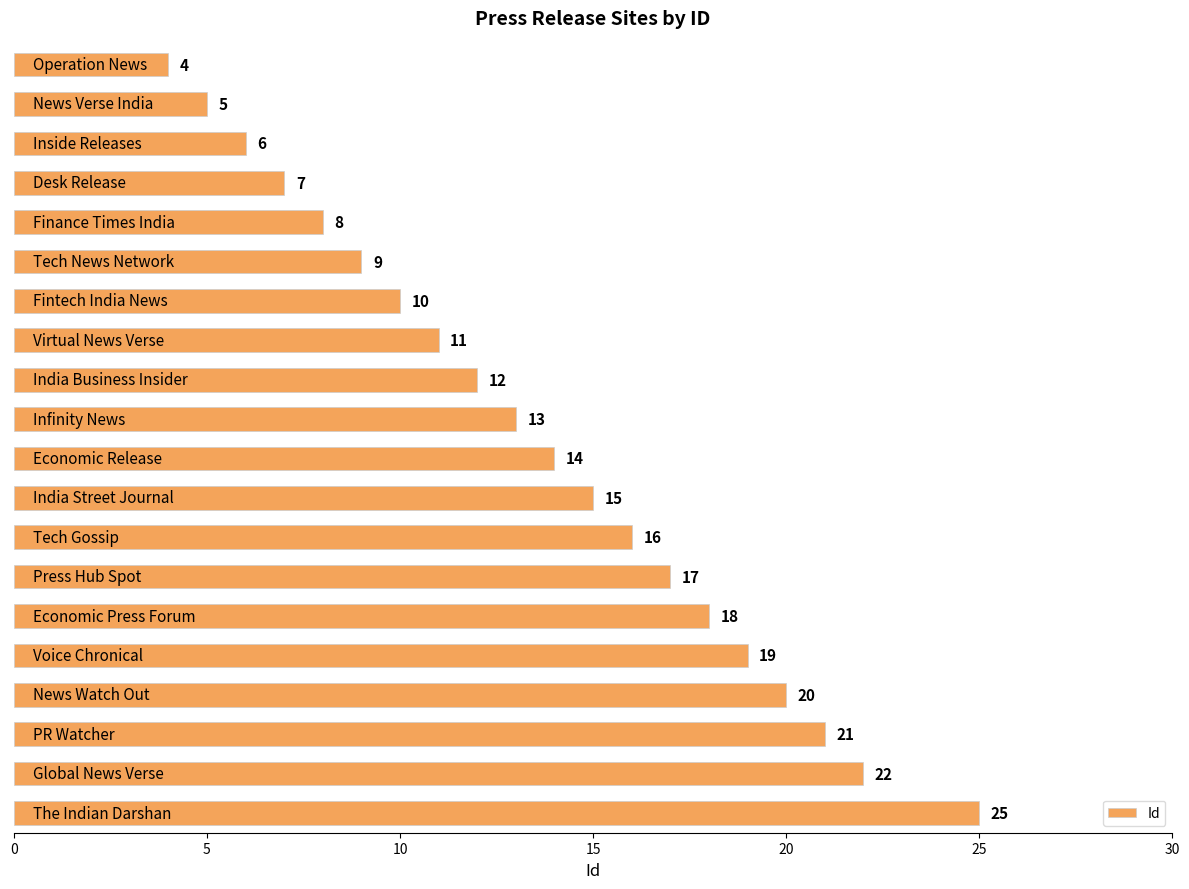

What is the greatest value displayed?

25